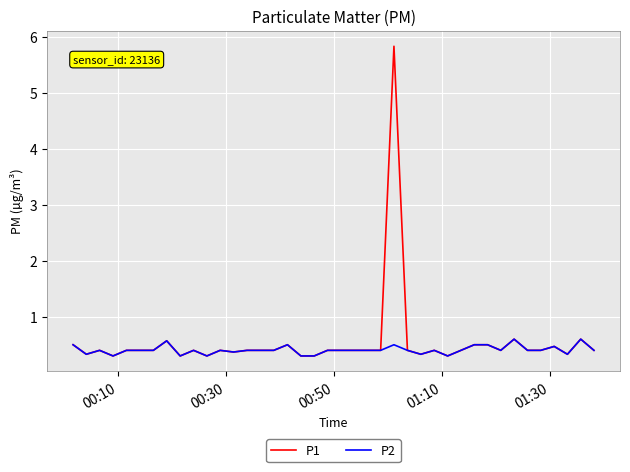

Does the chart display data point markers on the line(s)?

No